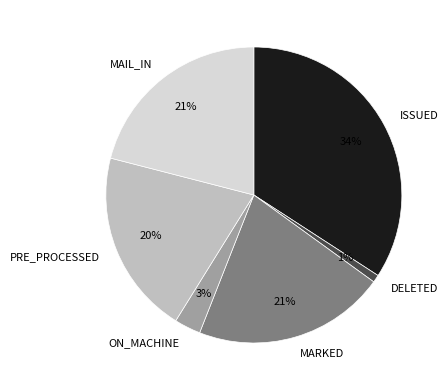

Which slice is the smallest?

DELETED